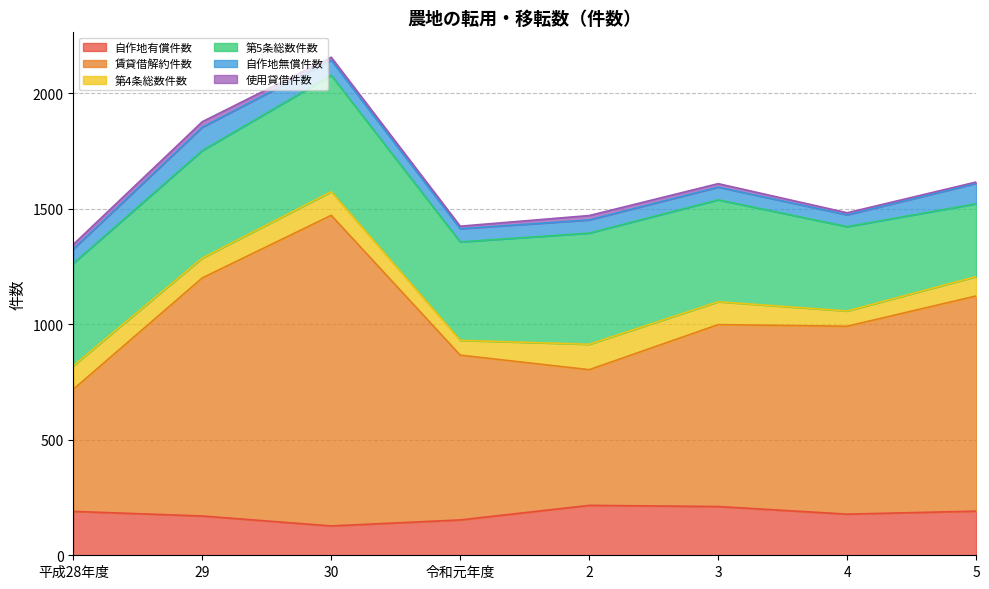

What is the label of the 7th point from the left?

4